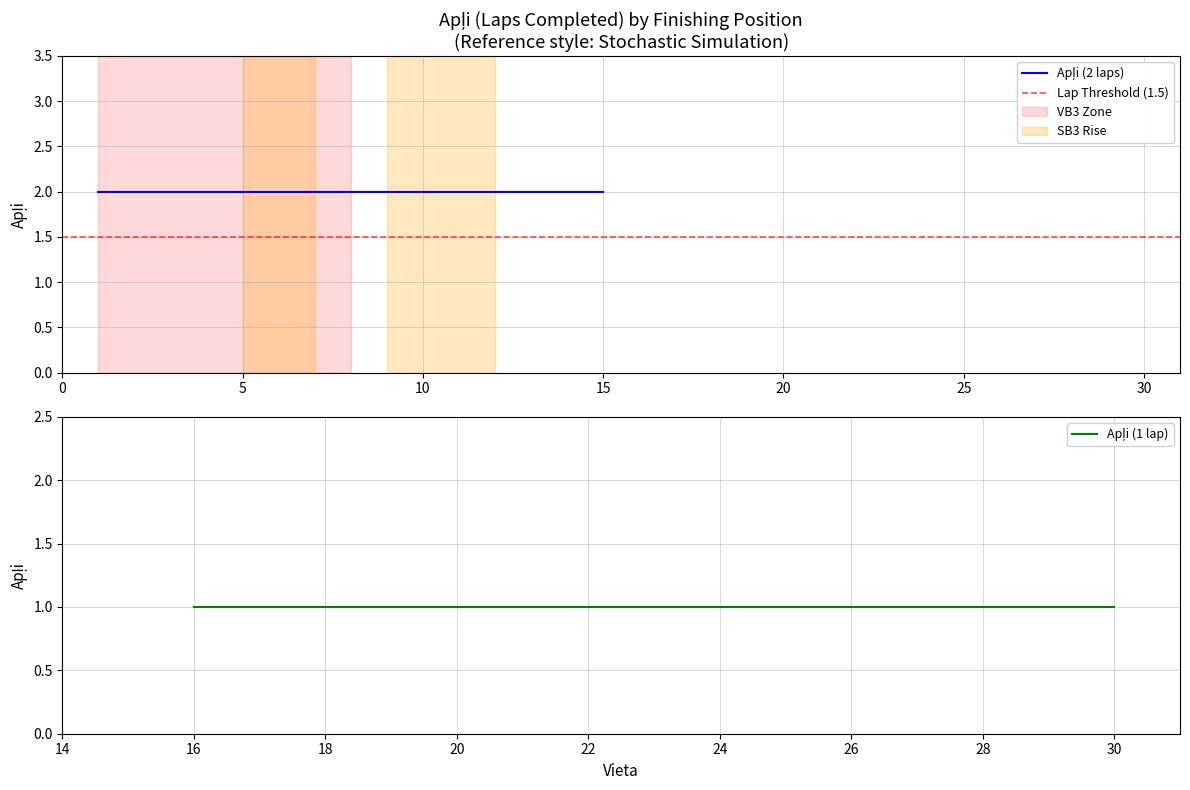

True or false: Apļi (1 lap) and Apļi (2 laps) intersect in this chart.

False